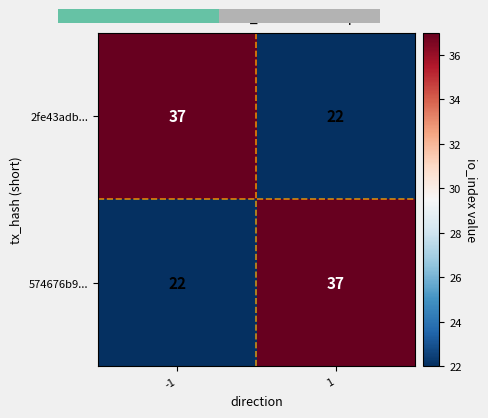

The 574676b9... series shows 32 at -1. True or false?

False